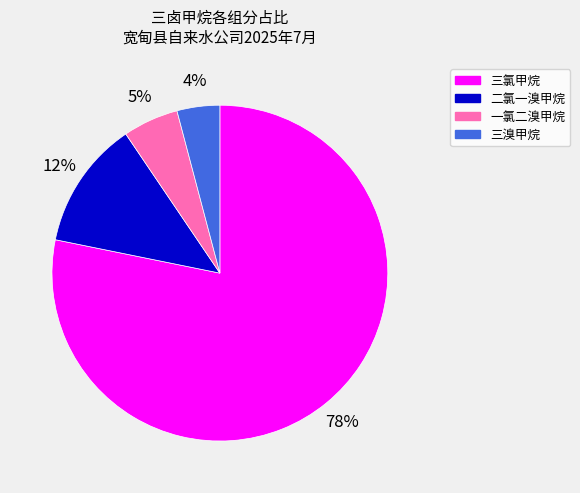

What is the largest slice in the pie chart?

三氯甲烷